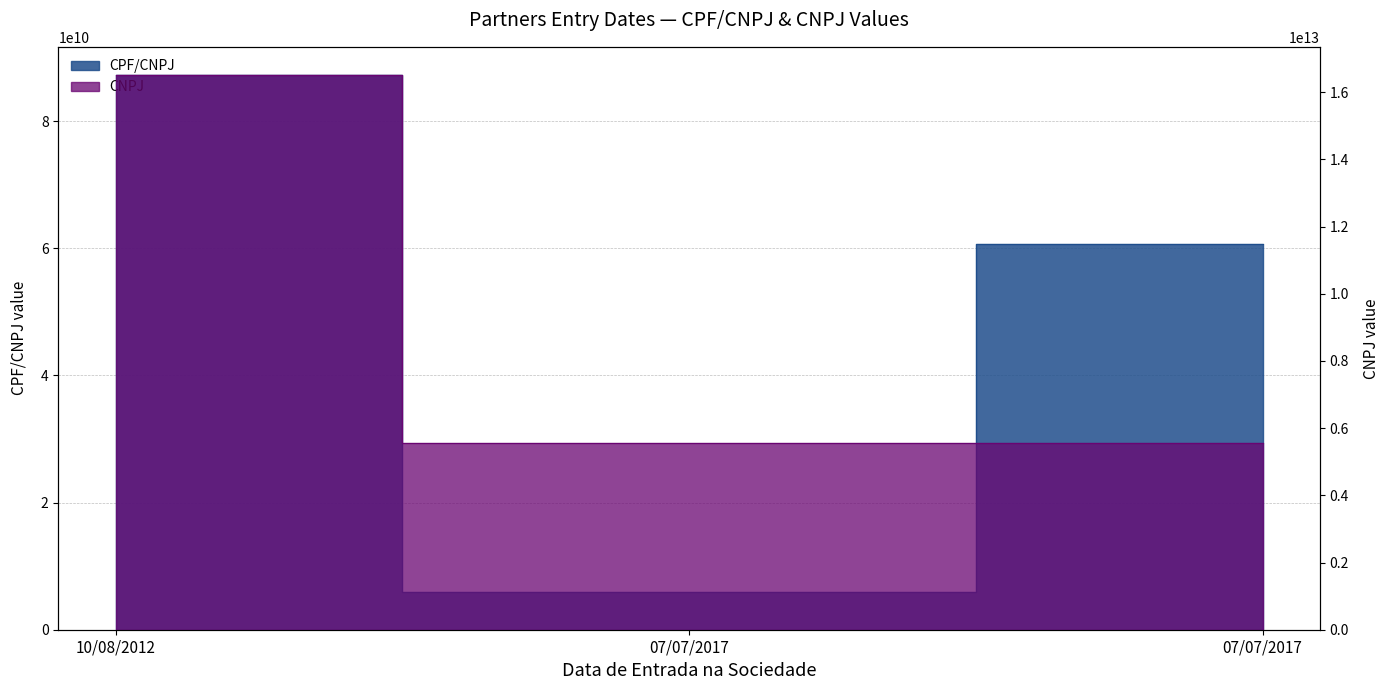

What is the maximum value shown in the chart?

16525569000100